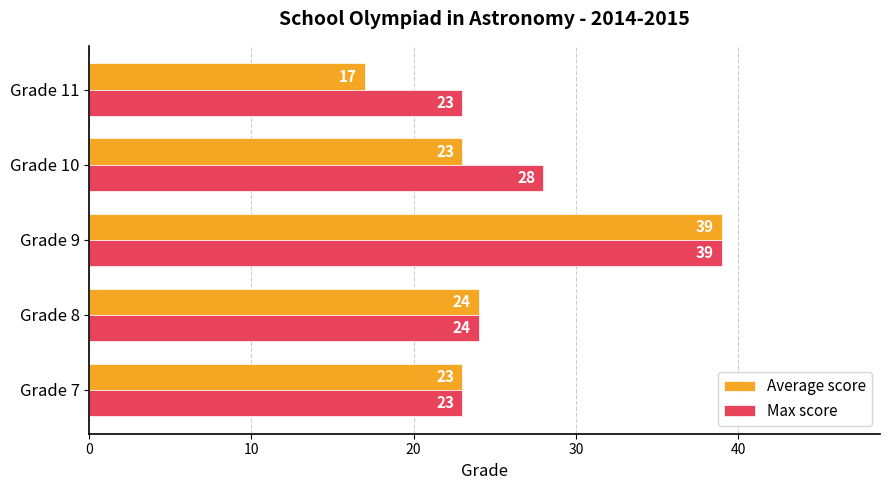

How many distinct data groups are displayed?

2